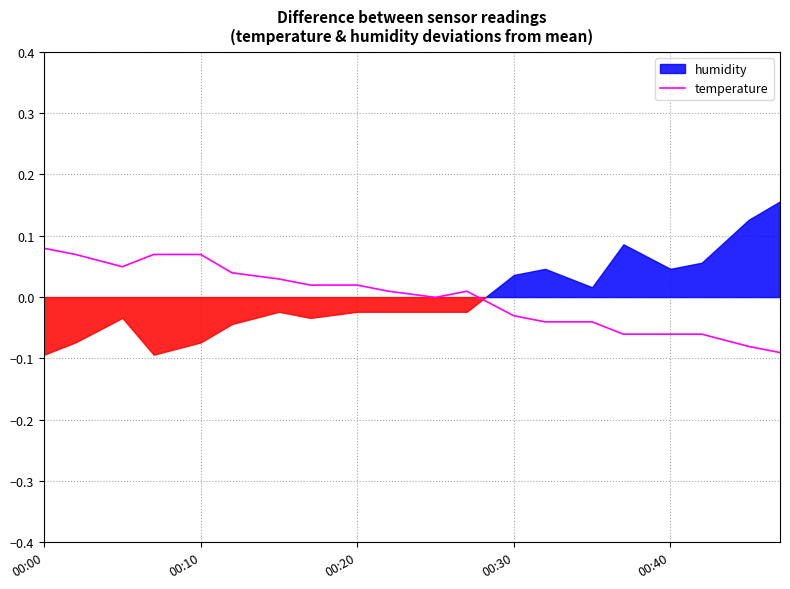

How many lines are shown in the chart?

1